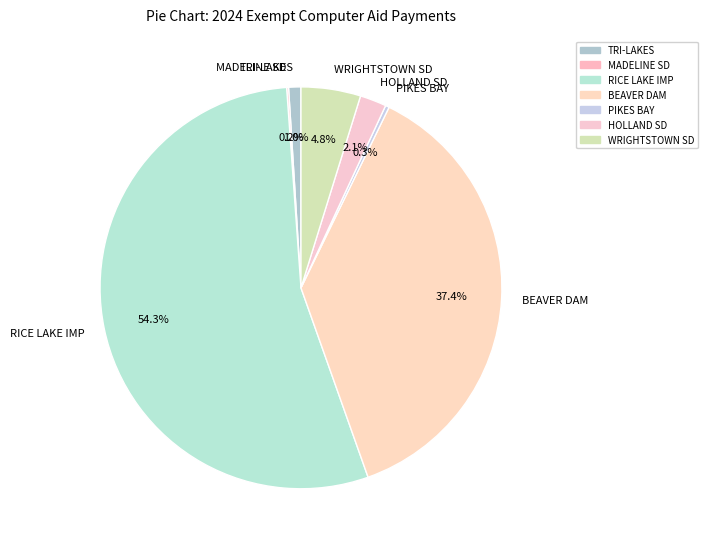

Which has a higher value, WRIGHTSTOWN SD or TRI-LAKES?

WRIGHTSTOWN SD